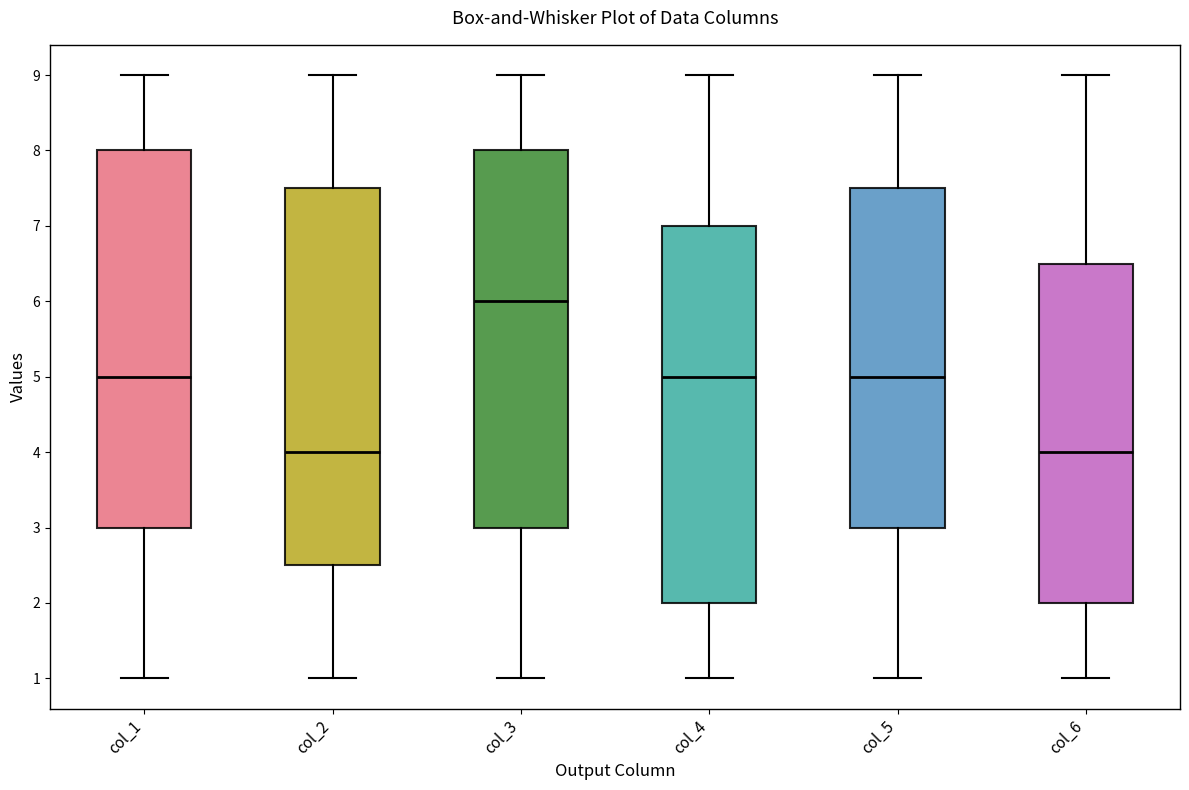

Reading left to right, read every box against the y-axis: the position of its median line, the range the box covers, and the ends of its whiskers. The values are not printed on the chart, so give them approximately, as read against the axis.

col_1: median 5.0, box 3.0 to 8.0, whiskers 1.0 to 9.0
col_2: median 4.0, box 2.5 to 7.5, whiskers 1.0 to 9.0
col_3: median 6.0, box 3.0 to 8.0, whiskers 1.0 to 9.0
col_4: median 5.0, box 2.0 to 7.0, whiskers 1.0 to 9.0
col_5: median 5.0, box 3.0 to 7.5, whiskers 1.0 to 9.0
col_6: median 4.0, box 2.0 to 6.5, whiskers 1.0 to 9.0